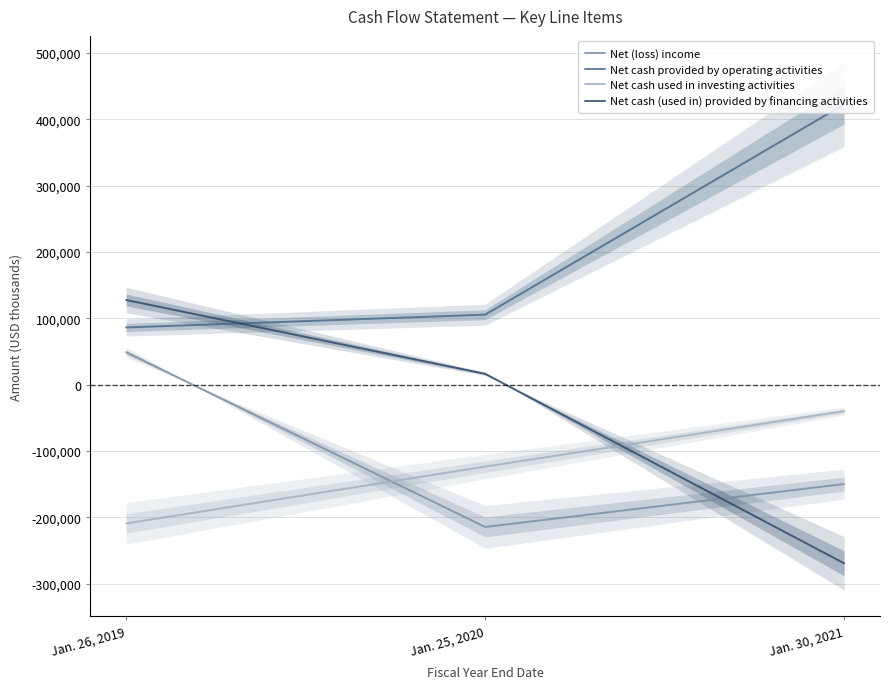

What is the value of the Net (loss) income point at the 3rd from the left?

-149729